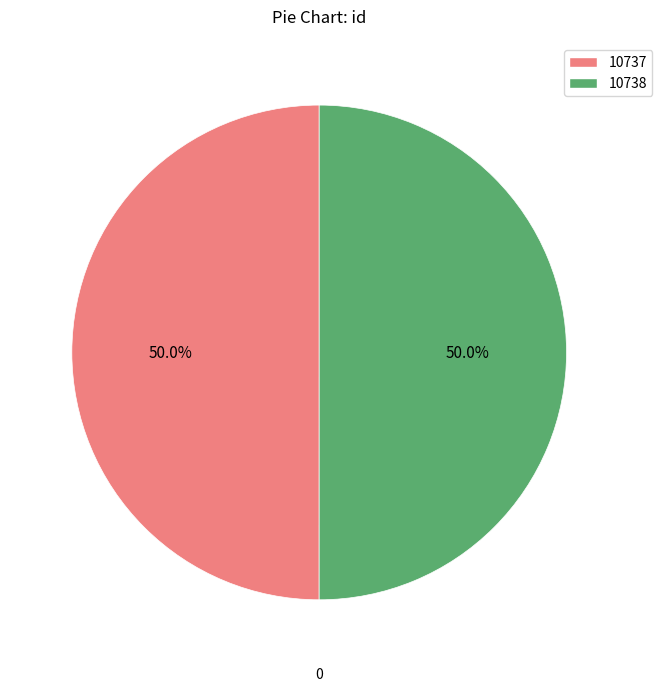

What percentage do 10738 and 10737 together represent?

100.0%